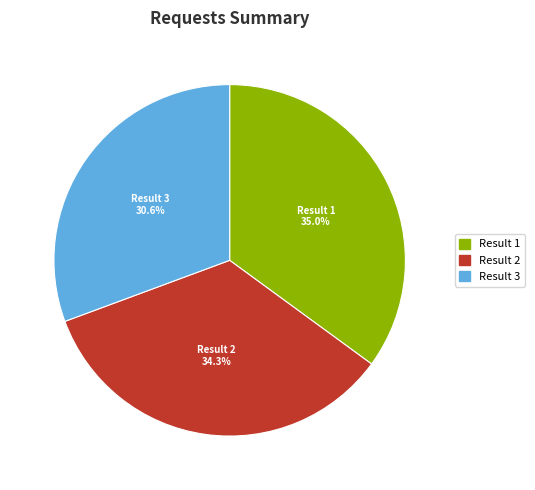

Is there a majority slice in this chart?

No